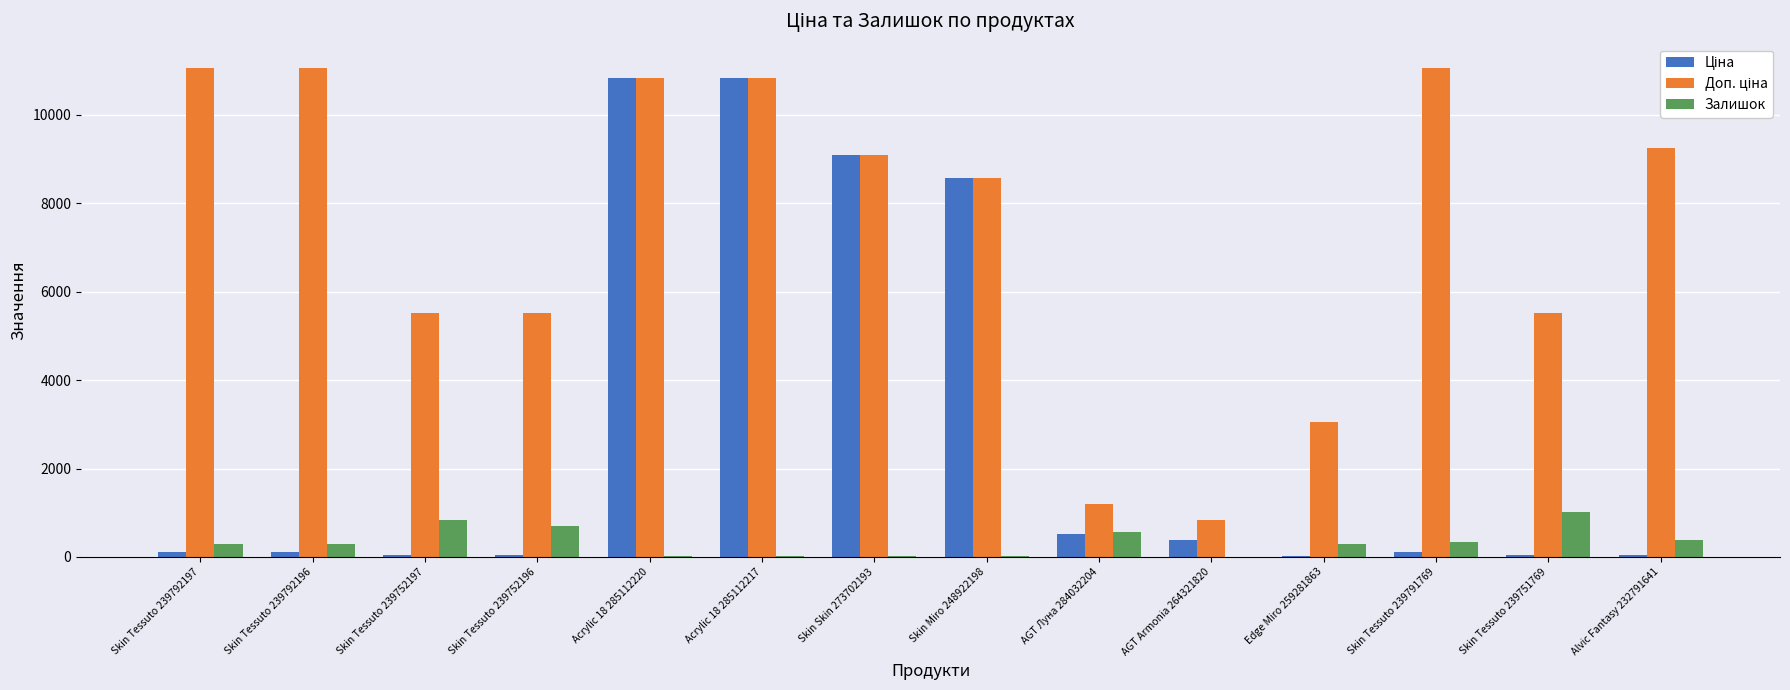

Which category has the highest value in the Залишок series?

Skin Tessuto 239751769